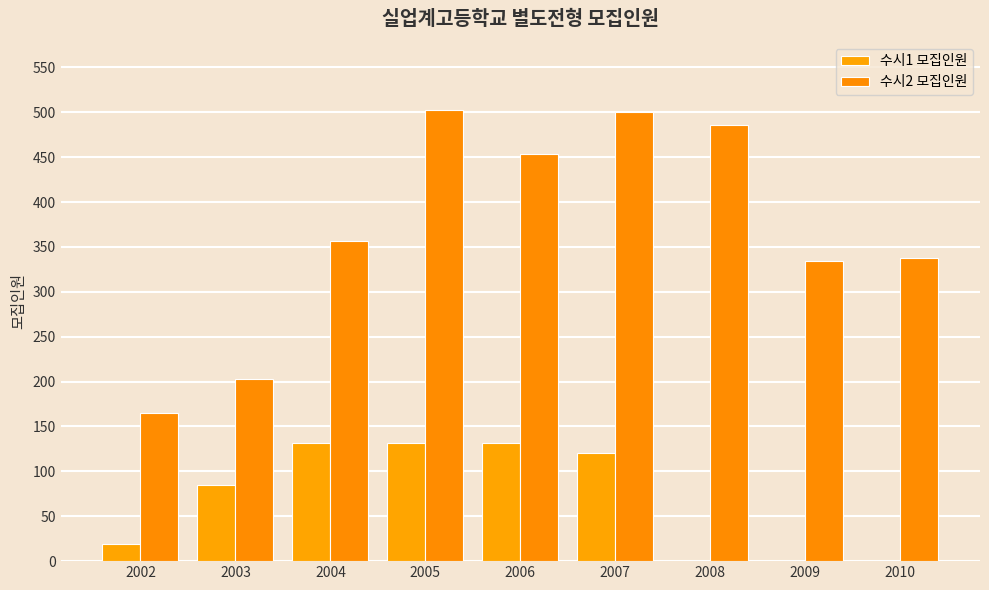

Does the chart contain stacked bars?

No